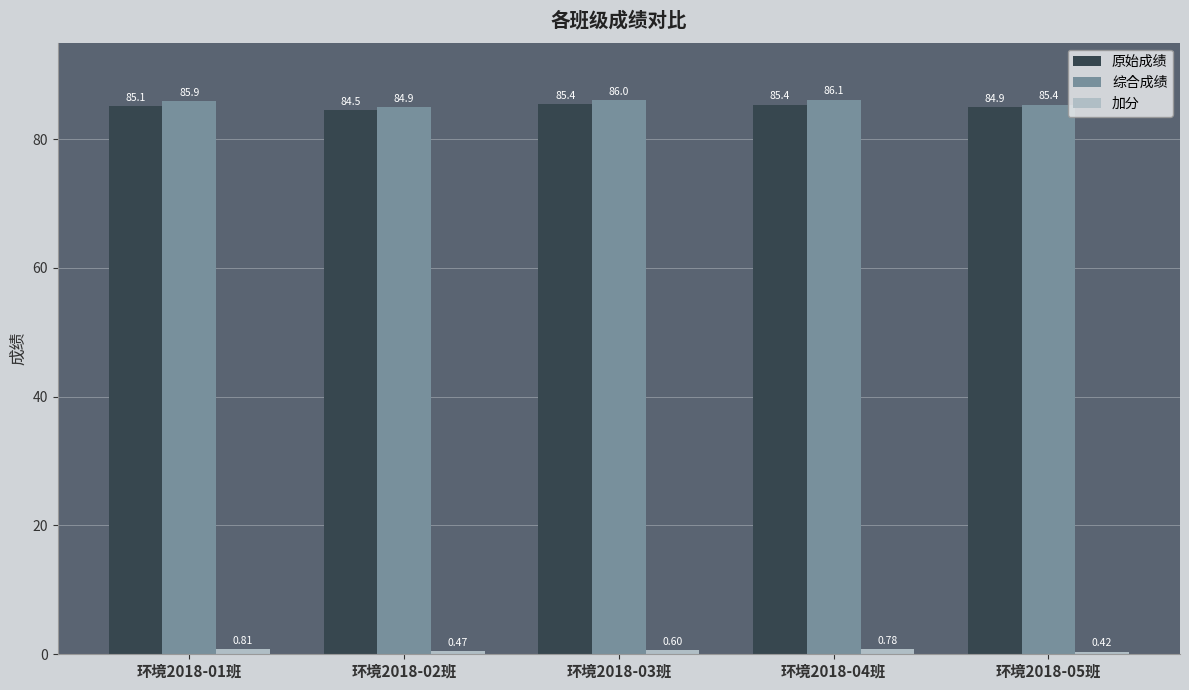

Rank the categories by 综合成绩 value from highest to lowest.

环境2018-04班, 环境2018-03班, 环境2018-01班, 环境2018-05班, 环境2018-02班